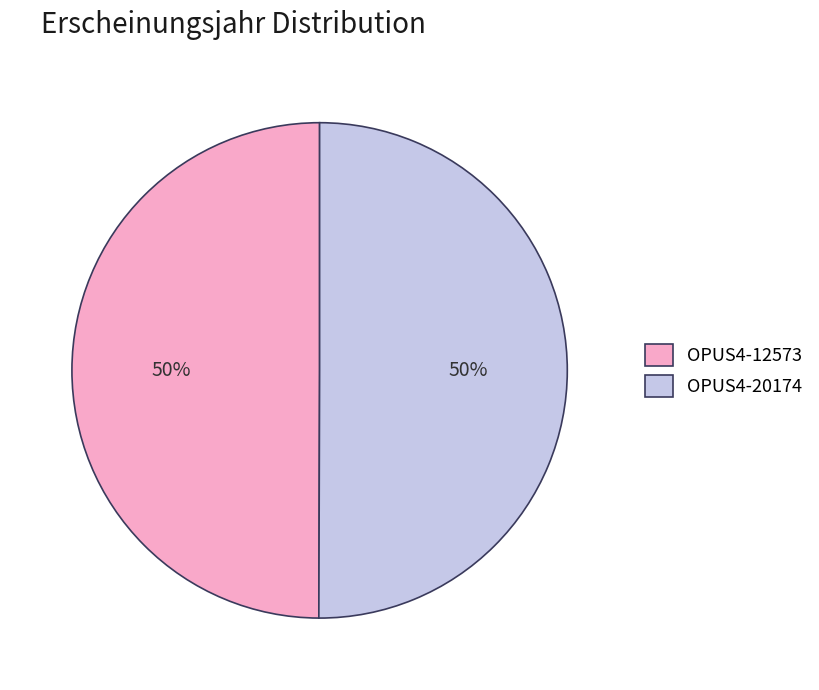

Combined, do OPUS4-12573 and OPUS4-20174 account for over 50%?

Yes